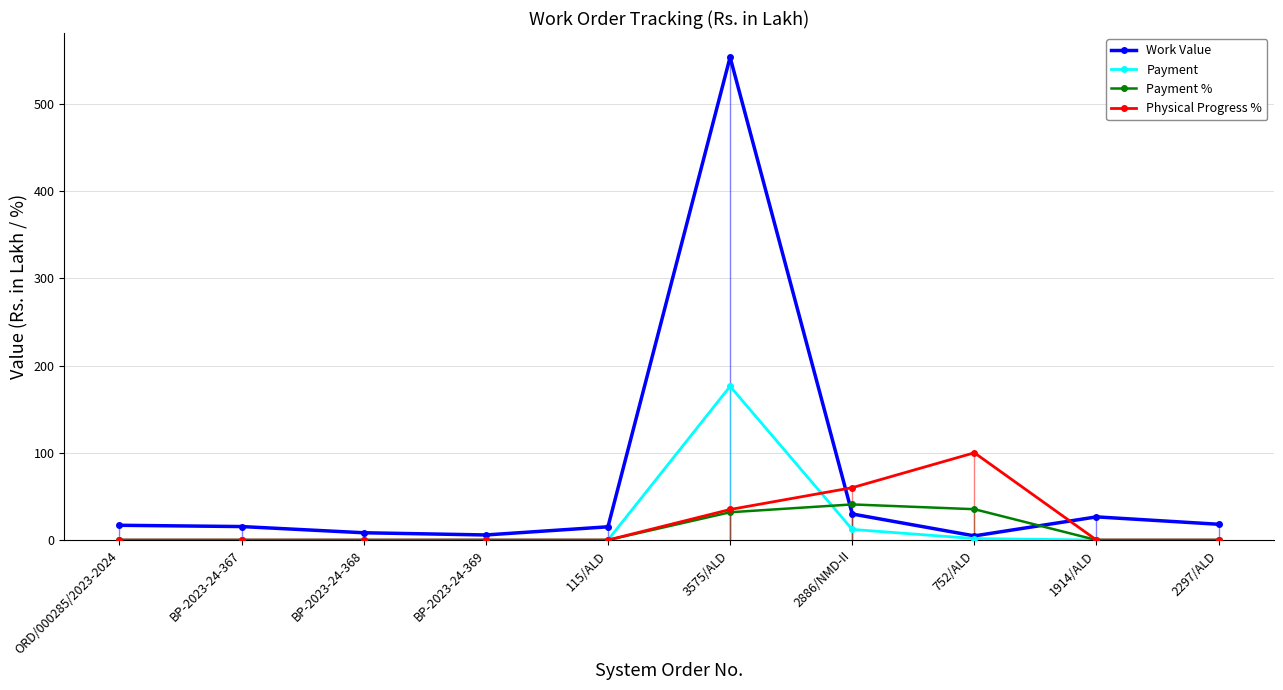

What is the average value of the Physical Progress % series?

19.5